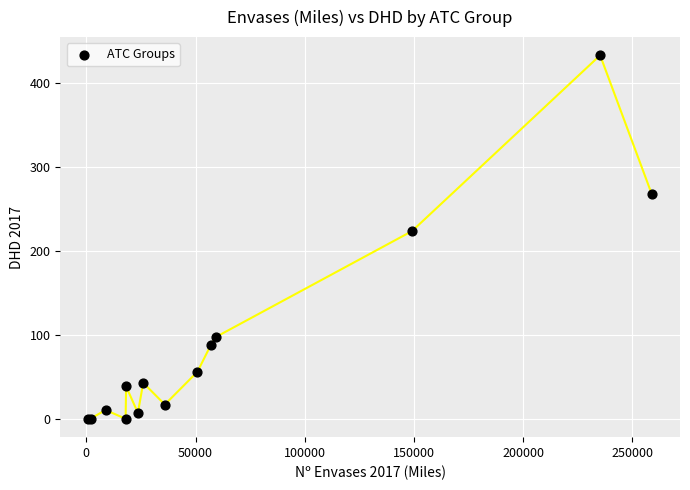

What Y value in the scatter plot is closest to 216?

223.6